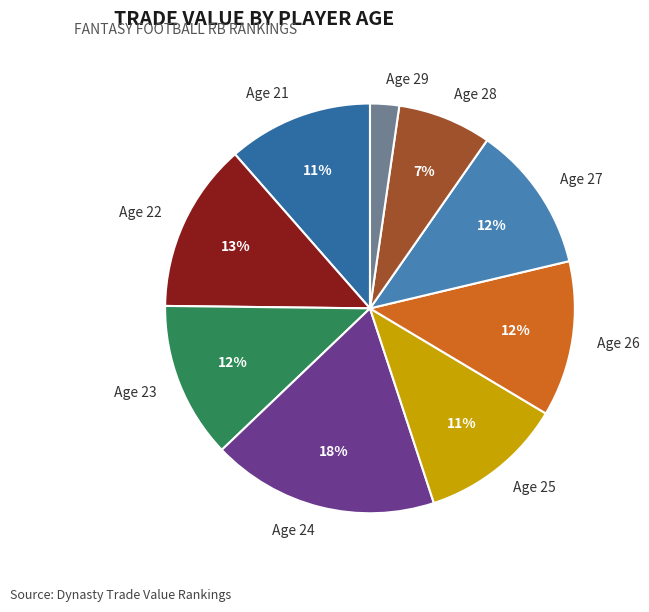

Which has a higher value, Age 28 or Age 21?

Age 21